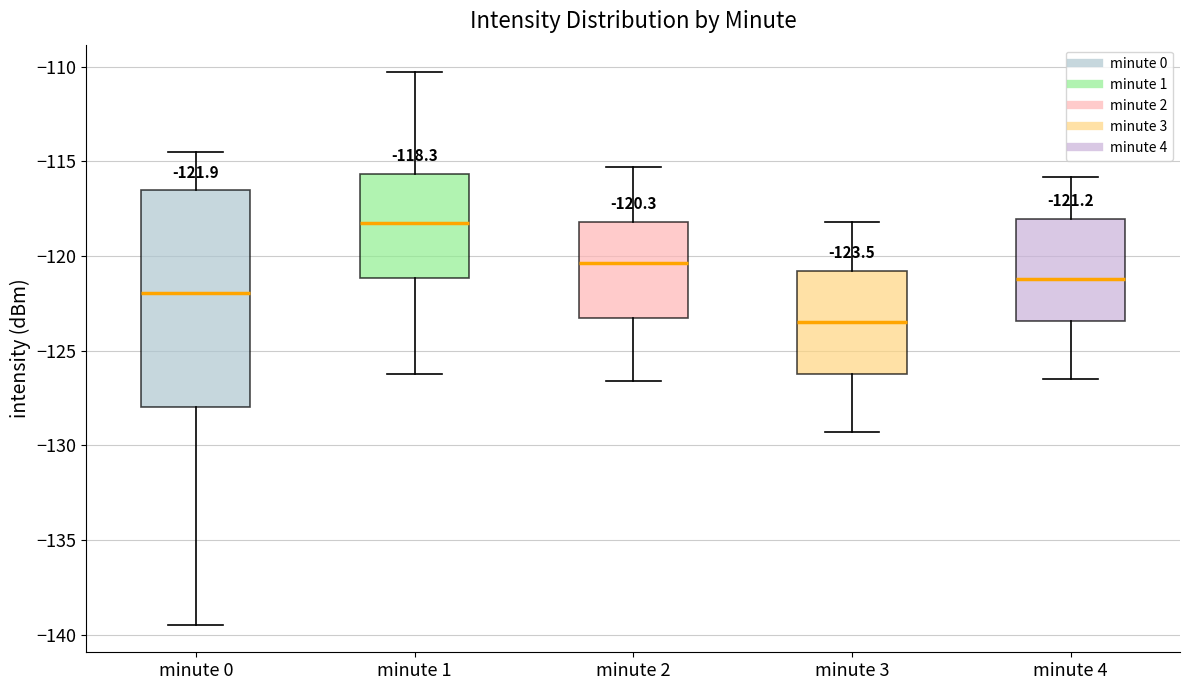

Which box is the tallest, from its lower edge to its upper edge?

minute 0